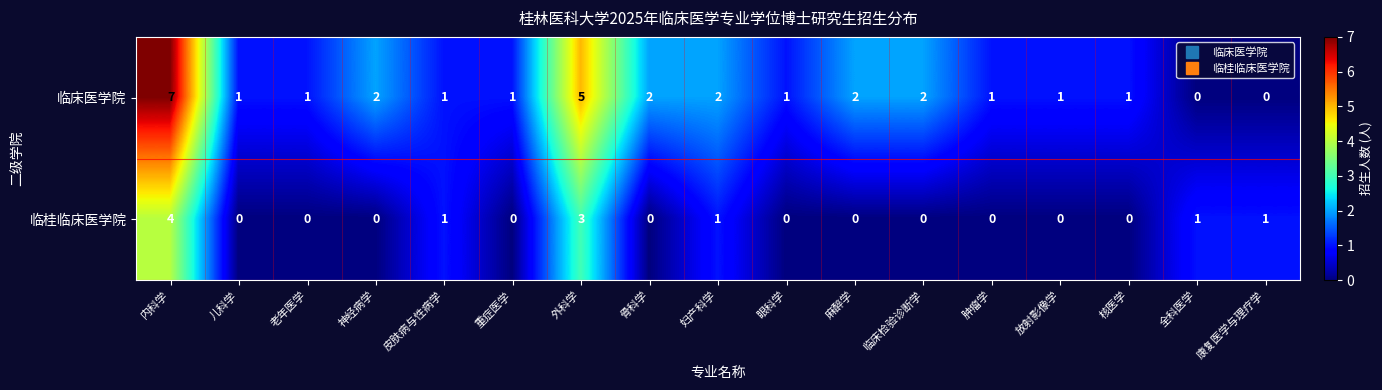

What is the difference between the highest and lowest values at 核医学?

1